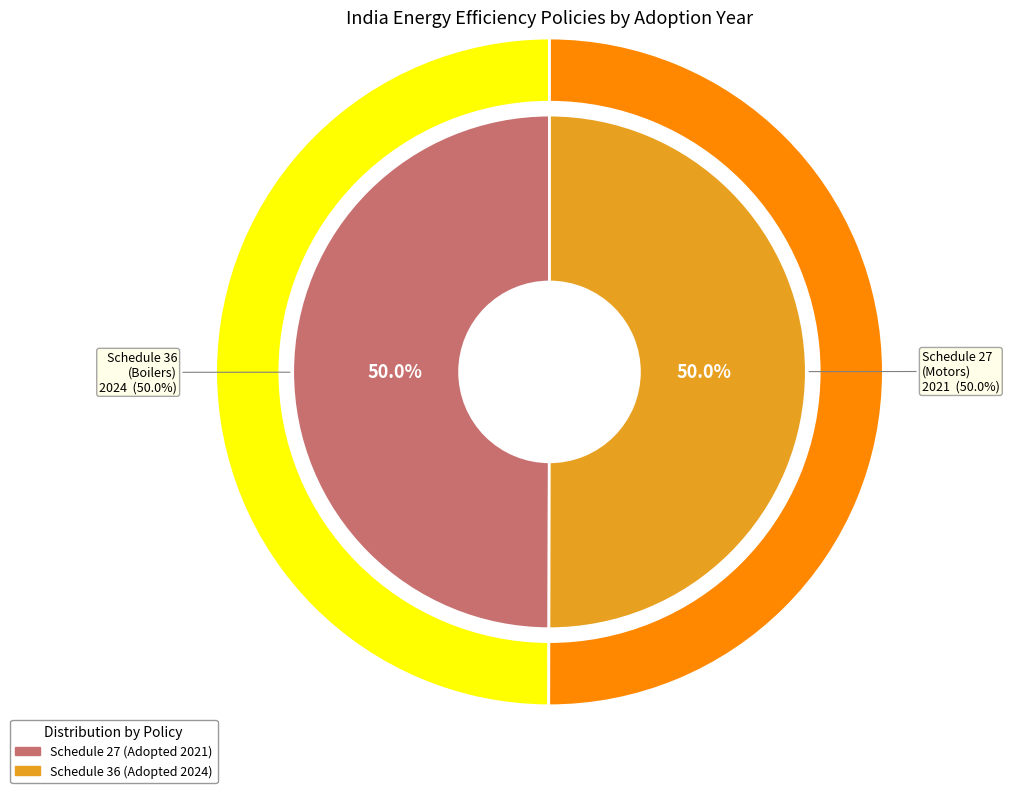

Is it true that Schedule 36 Packaged Boiler is 40% of the pie?

False